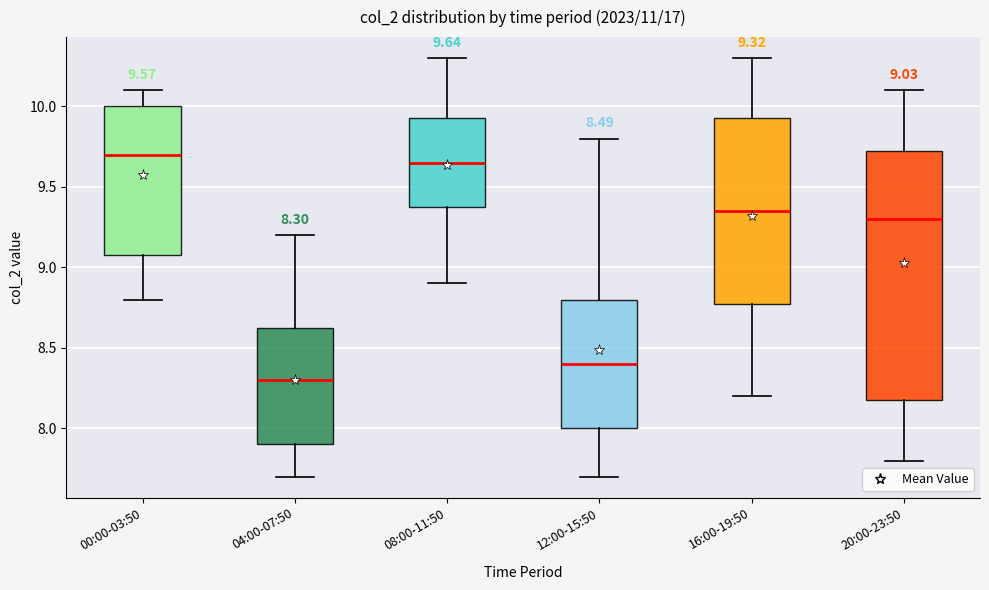

Which box has the highest median line?

00:00-03:50